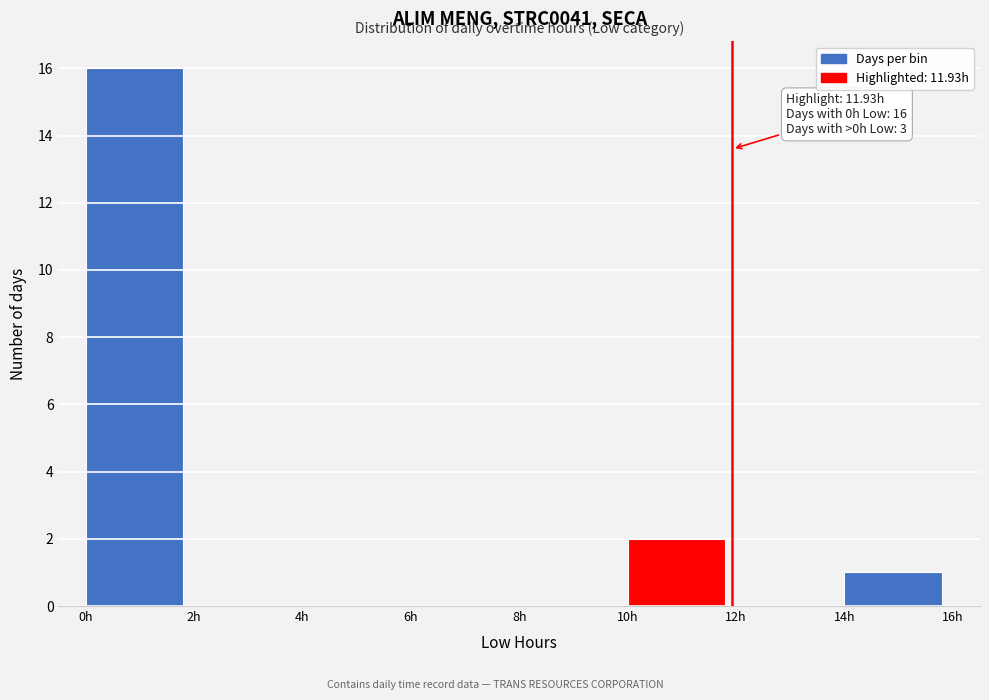

Which range on the x-axis has the tallest bar?

0 to 2